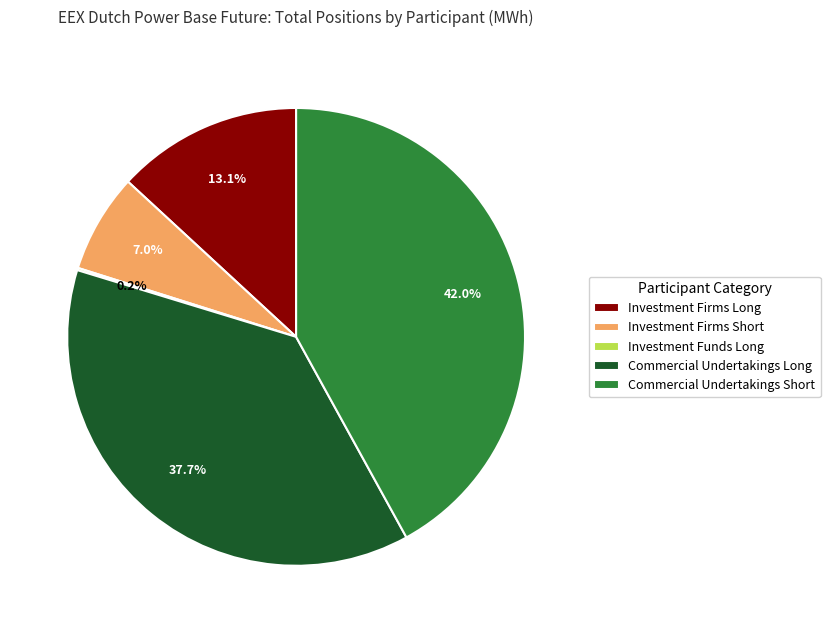

Between Commercial Undertakings Short and Investment Firms Long, which is larger?

Commercial Undertakings Short